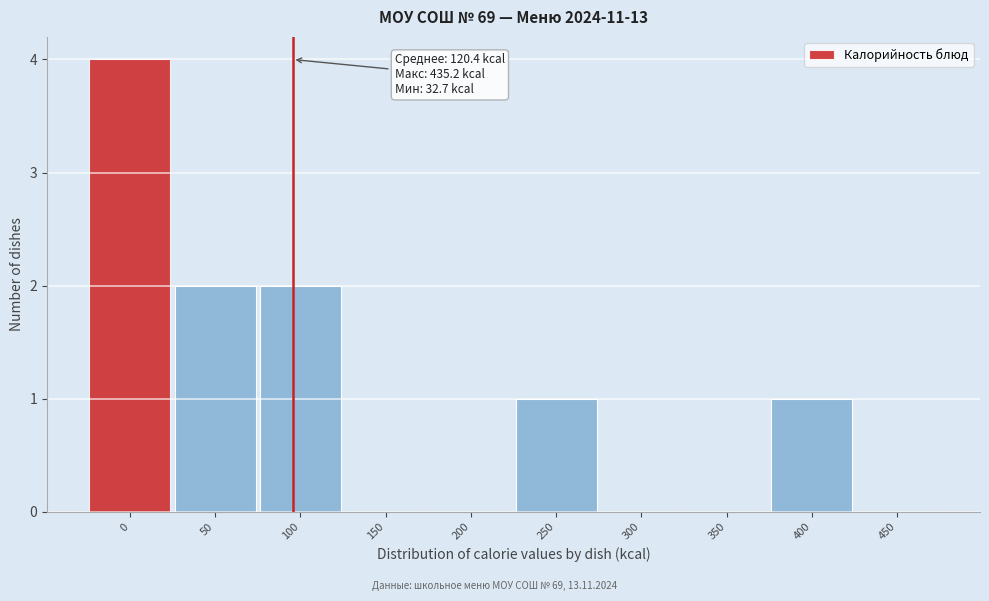

Reading right to left, transcribe all the data shown in this chart.

450=0	400=1	350=0	300=0	250=1	200=0	150=0	100=2	50=2	0=4